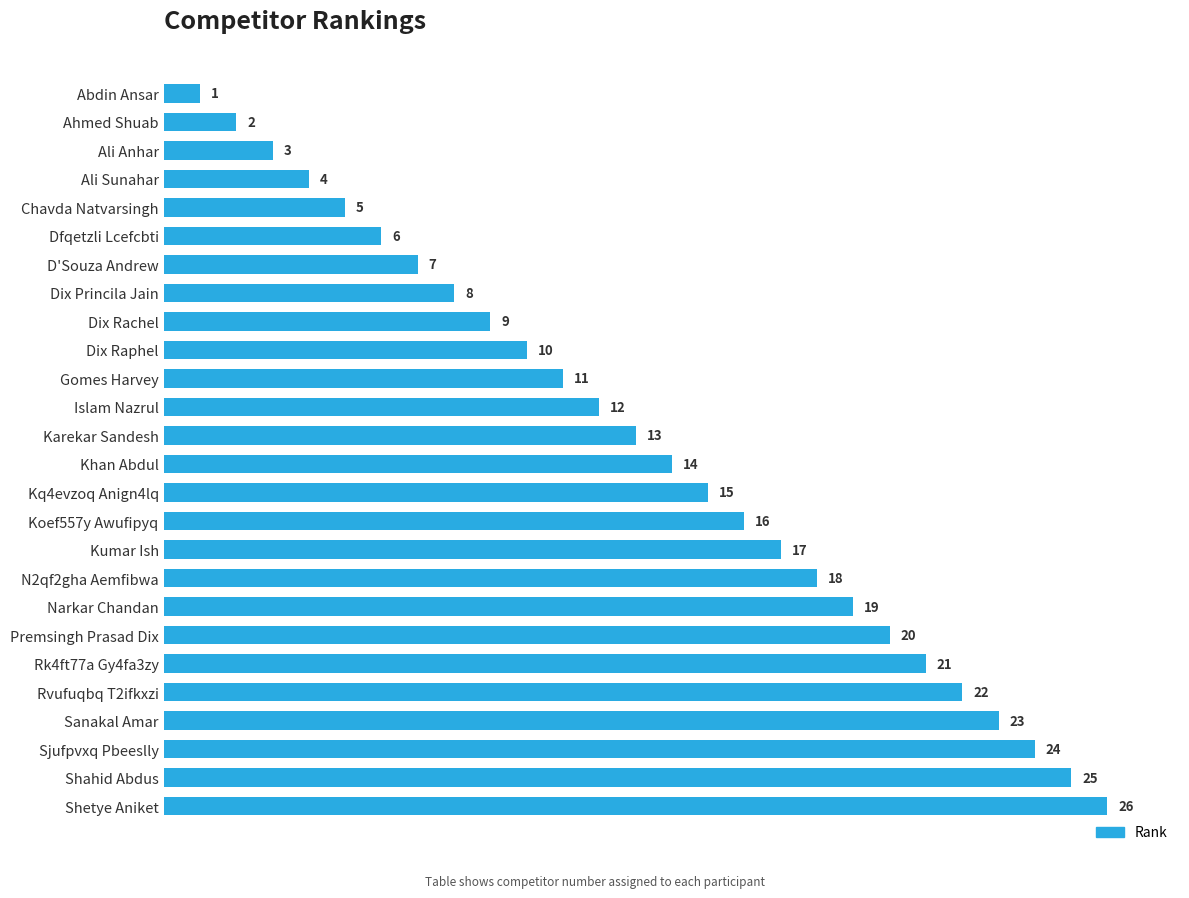

Is it true that the value at Rvufuqbq T2ifkxzi is 13?

False